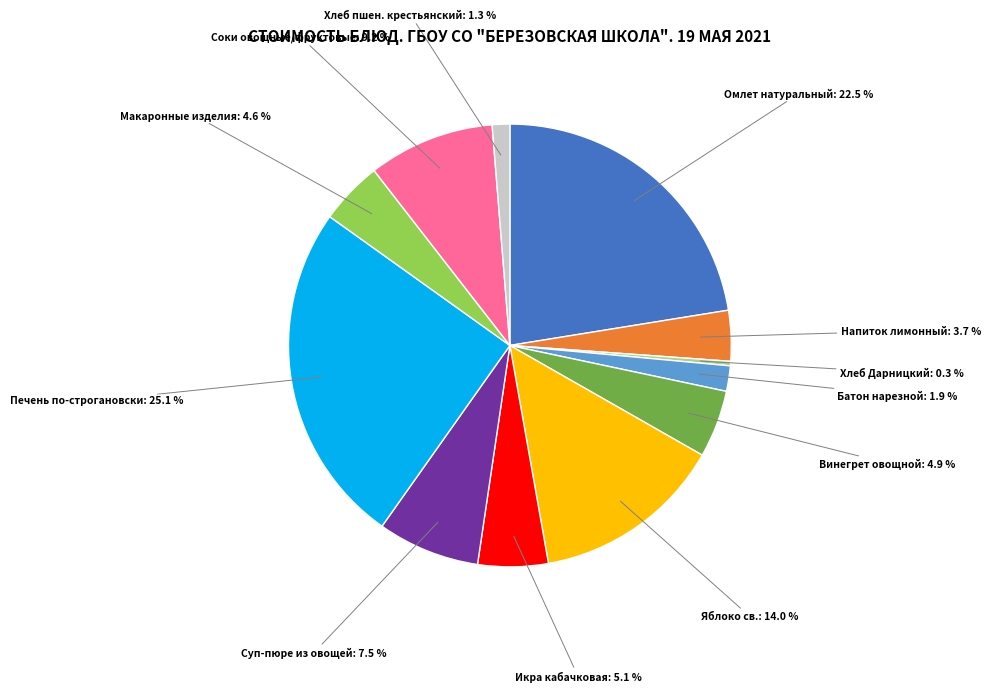

Is there a majority slice in this chart?

No